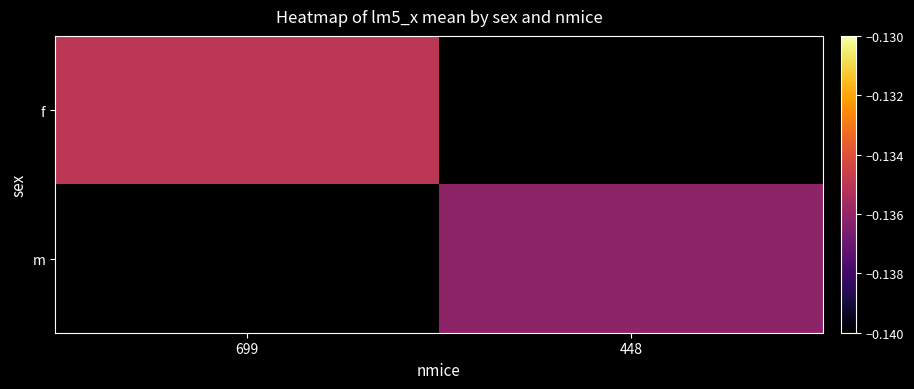

At which label does m reach its minimum?

699